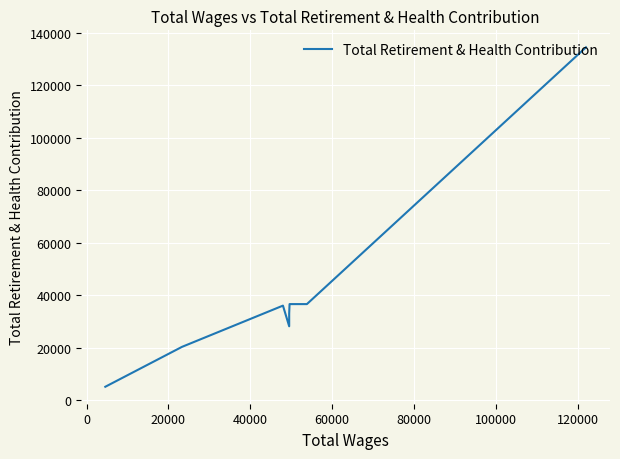

How many lines are shown in the chart?

1